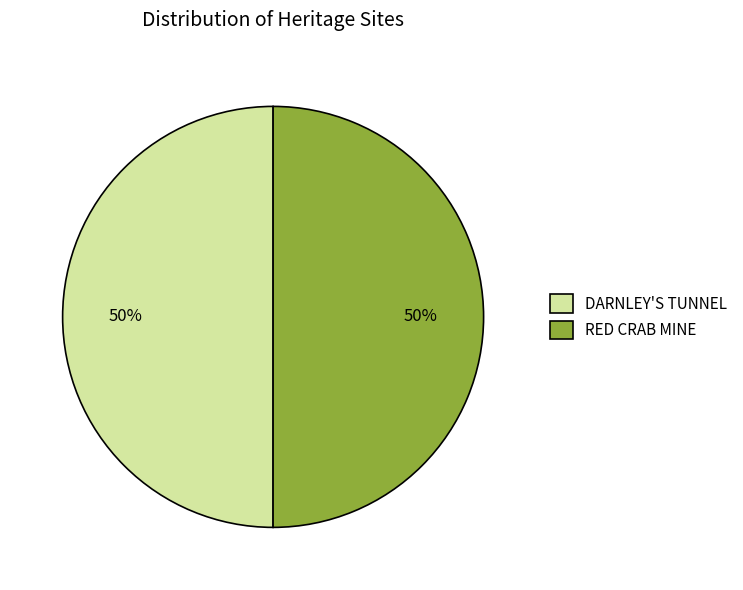

Do RED CRAB MINE and DARNLEY'S TUNNEL together represent more than half of the pie?

Yes